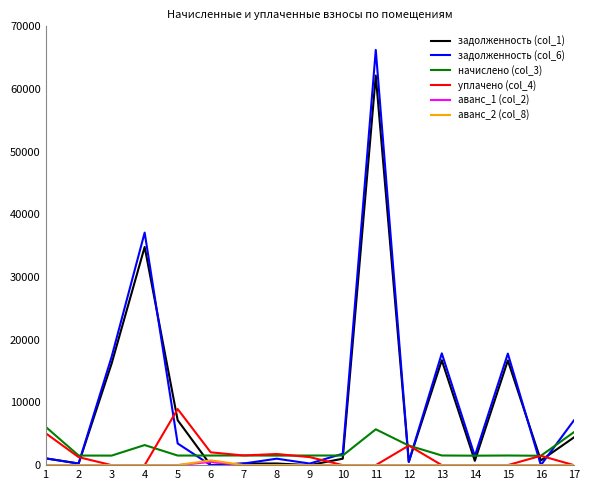

What is the approximate value of начислено (col_3) at 16?

1494.6